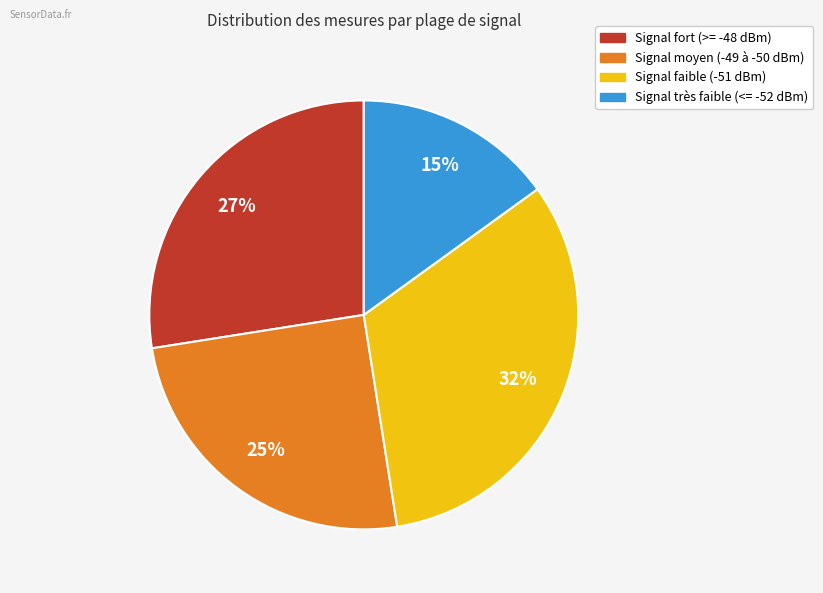

Is there any slice that represents more than half of the pie?

No